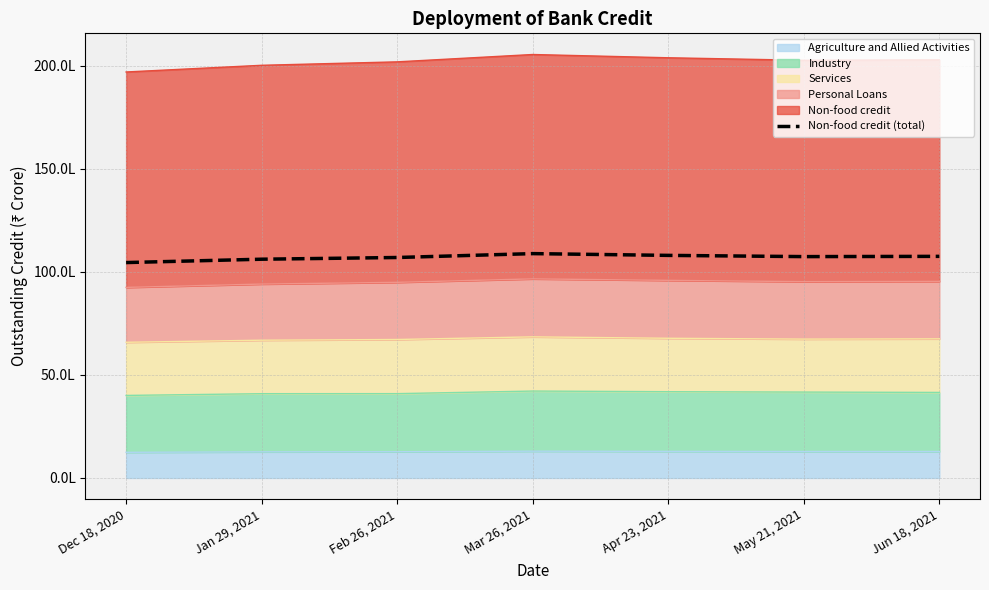

Reading left to right, what are all the values shown in this chart?

Dec 18, 2020=10453884	Jan 29, 2021=10616642	Feb 26, 2021=10699536	Mar 26, 2021=10888255	Apr 23, 2021=10802090	May 21, 2021=10742926	Jun 18, 2021=10754953